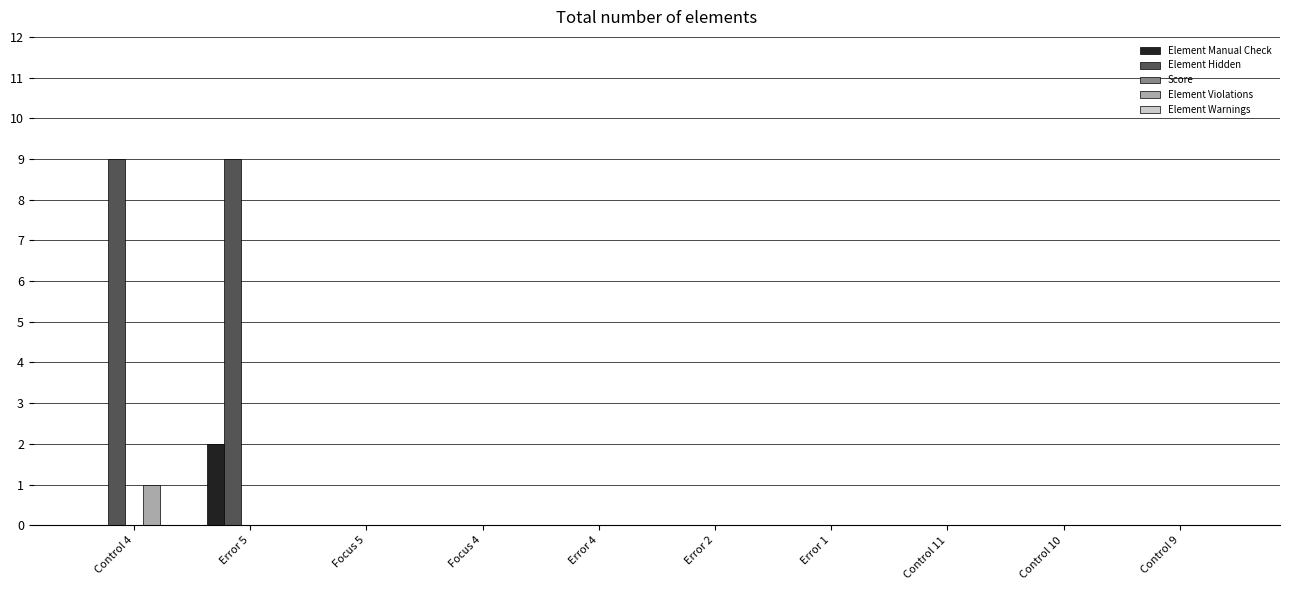

How many bars are there in total?

50